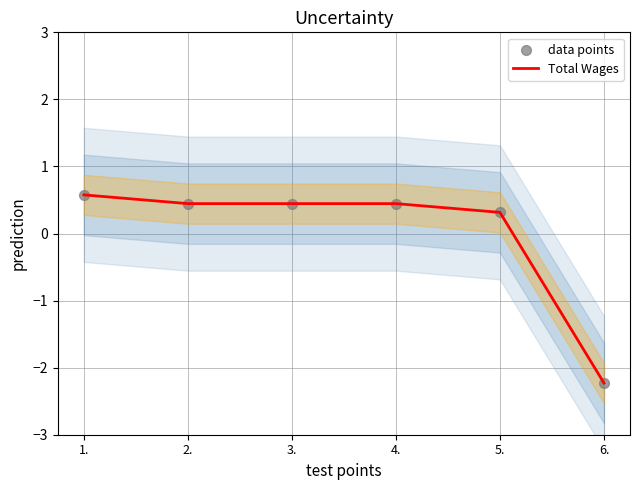

Which series reaches the minimum Y coordinate?

Total Wages